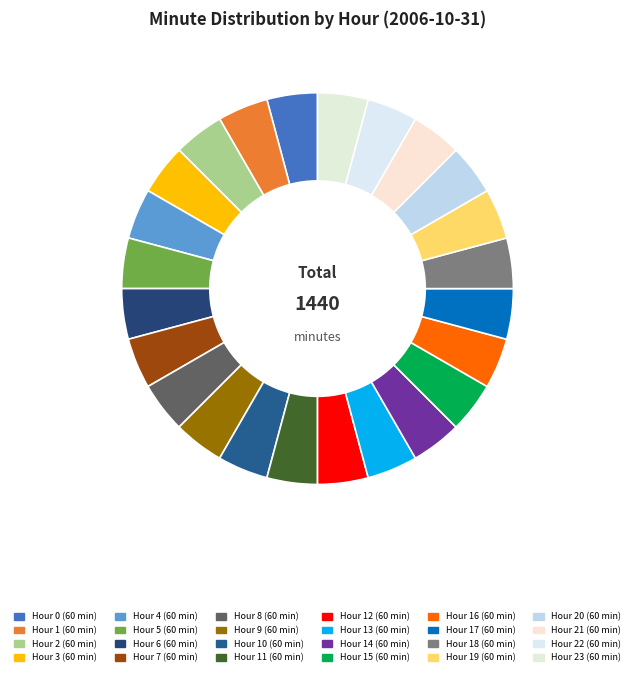

How many slices are in this pie chart?

24